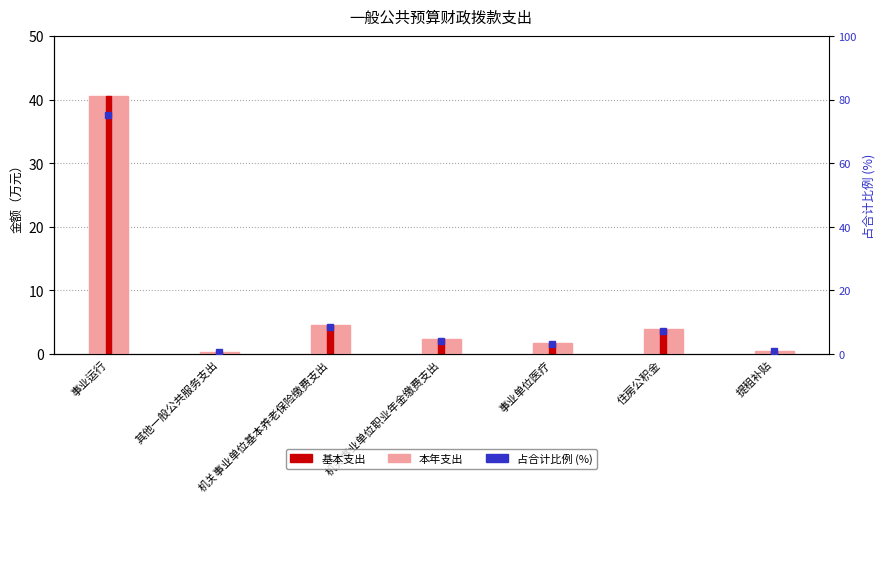

Which series has the widest spread of values?

占比%